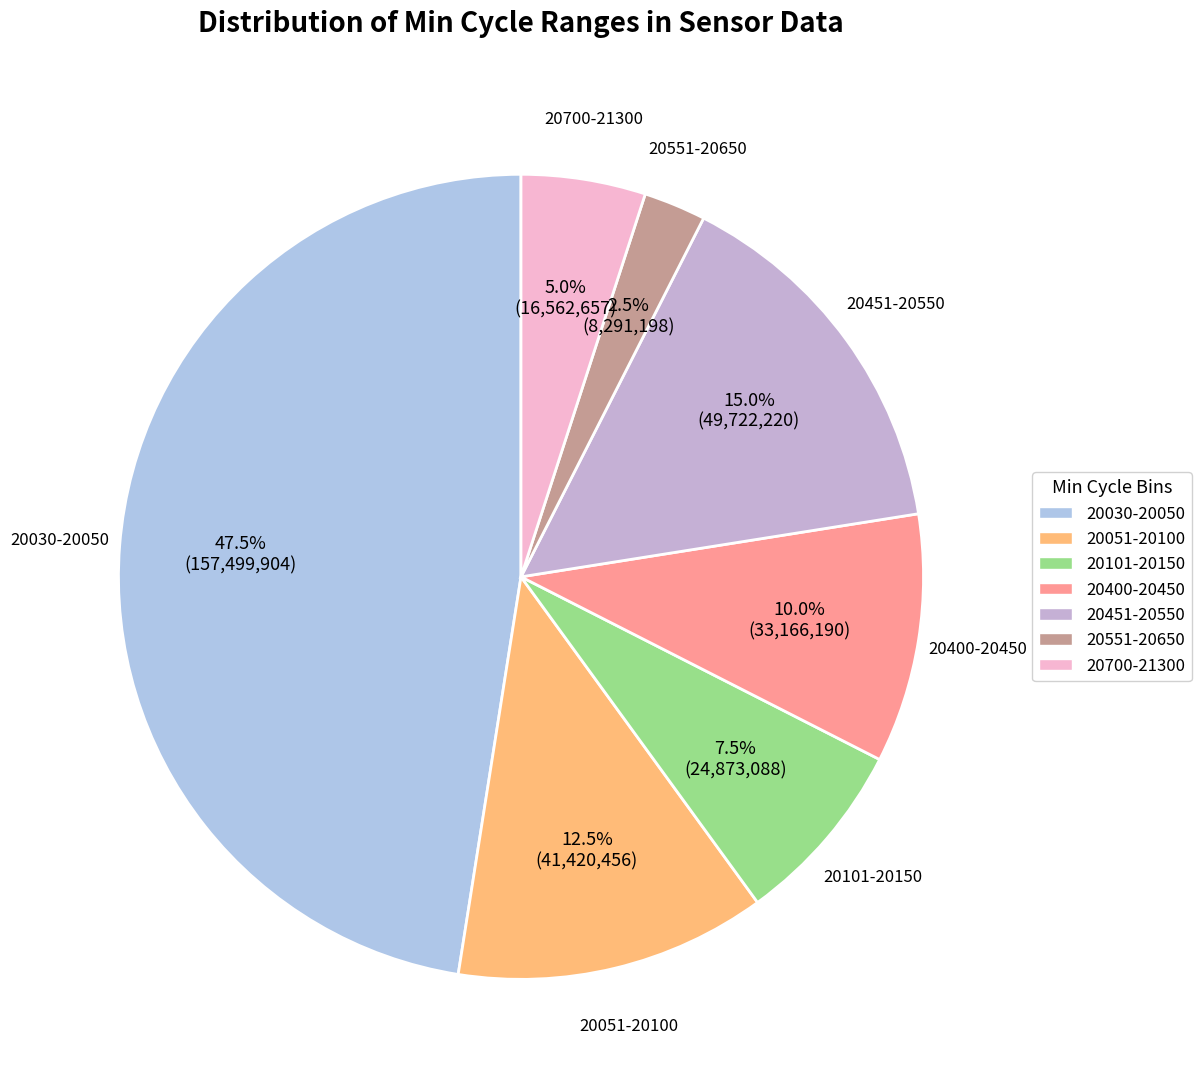

How many slices are in this pie chart?

7